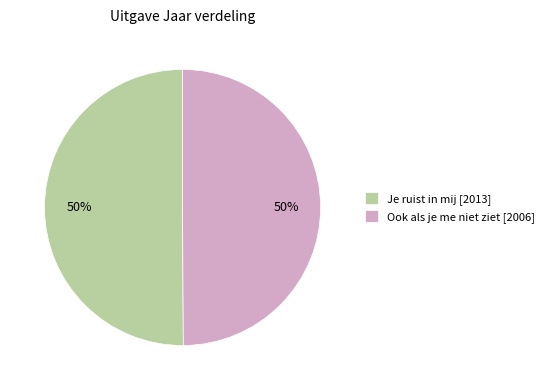

Approximately how many times larger is the value at Je ruist in mij [2013] compared to Ook als je me niet ziet [2006]?

1.0